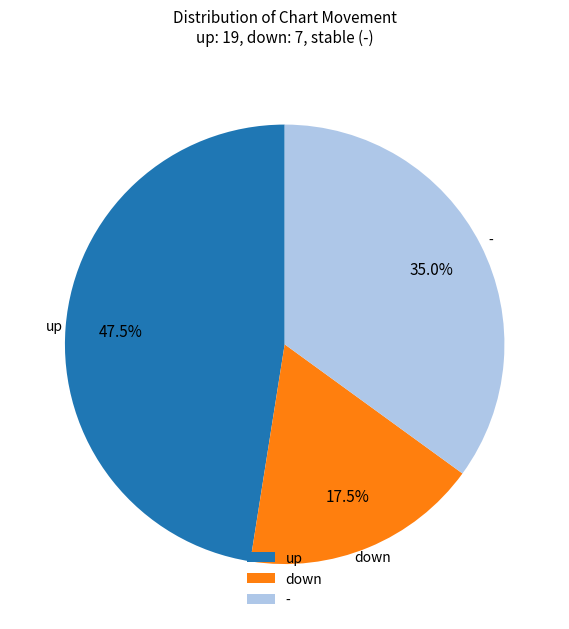

Combined, what portion of the pie is - and up?

82.5%